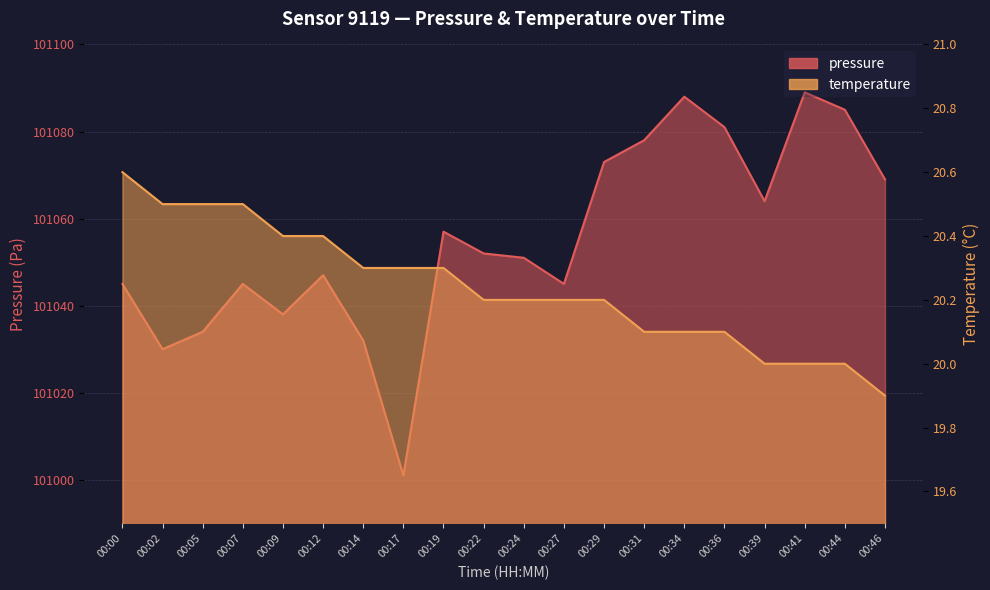

What is the difference between the maximum and minimum values in the pressure series?

88.0